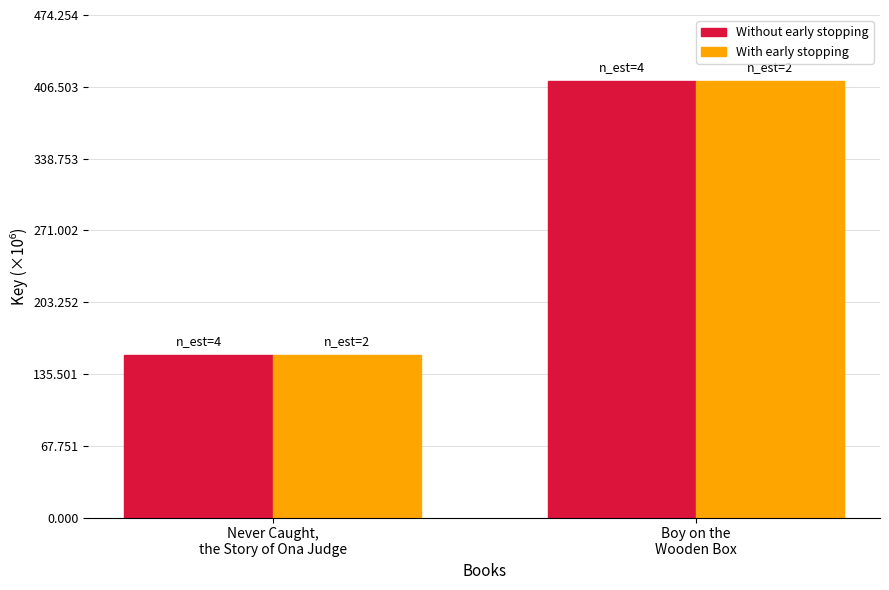

What is the minimum value shown in the chart?

153.8